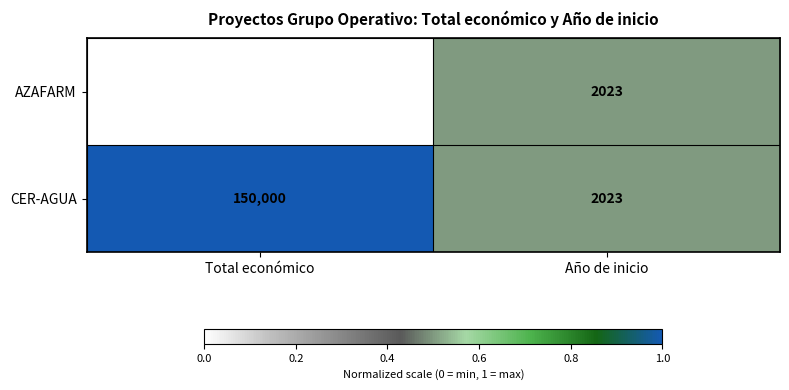

Where is AZAFARM nearest to the value 53769?

Año de inicio